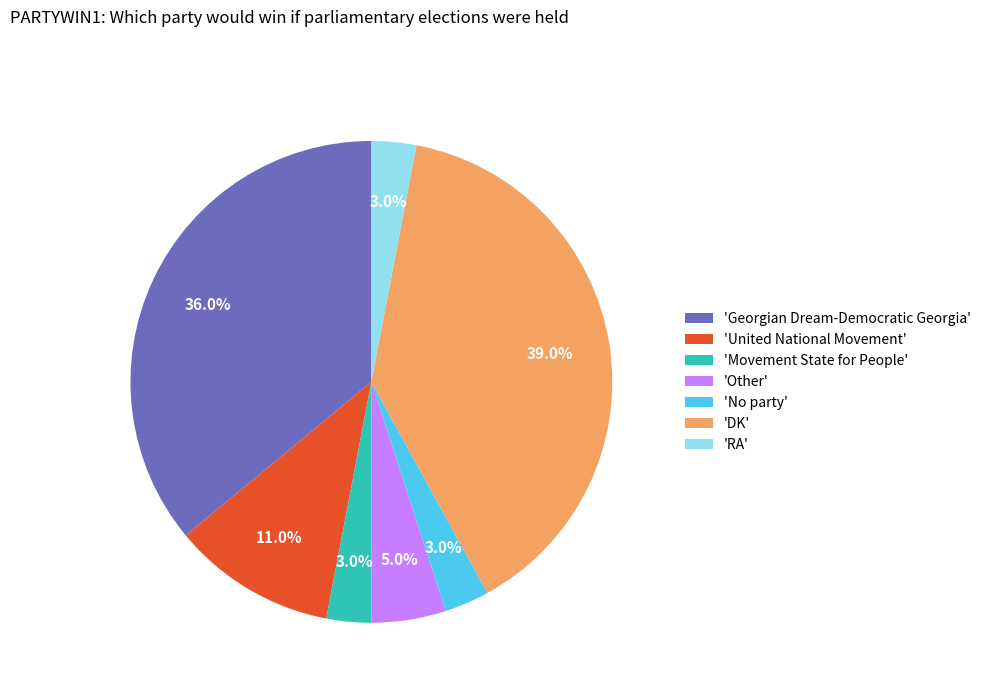

Count the number of slices in the pie.

7